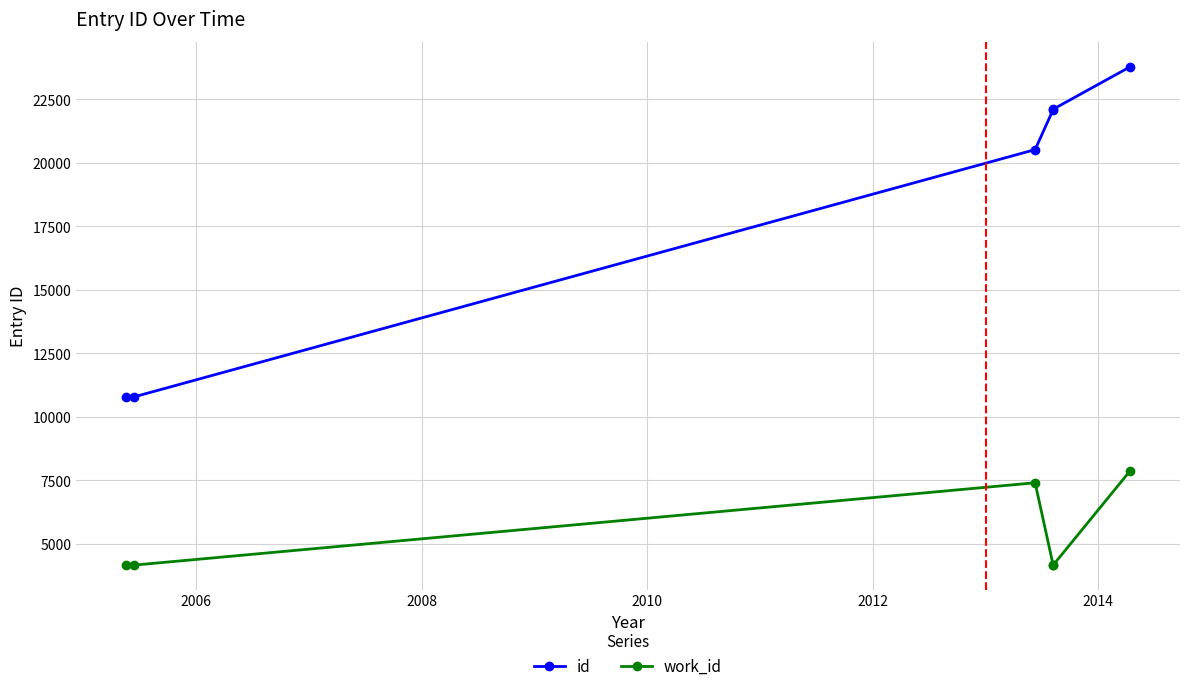

What is the sum of all work_id values?

31940